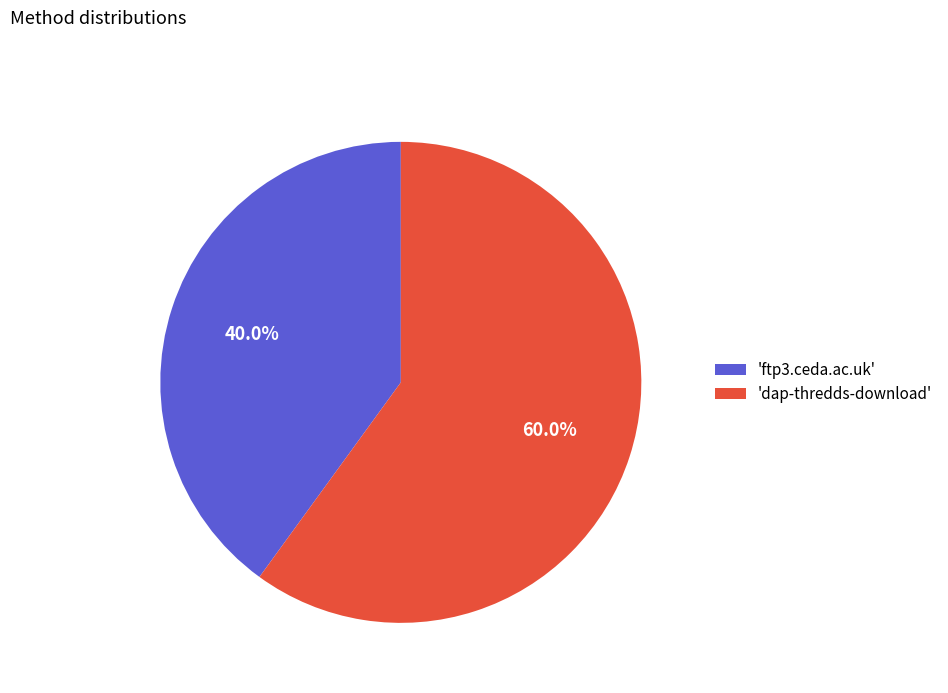

Which slice is the largest?

'dap-thredds-download'